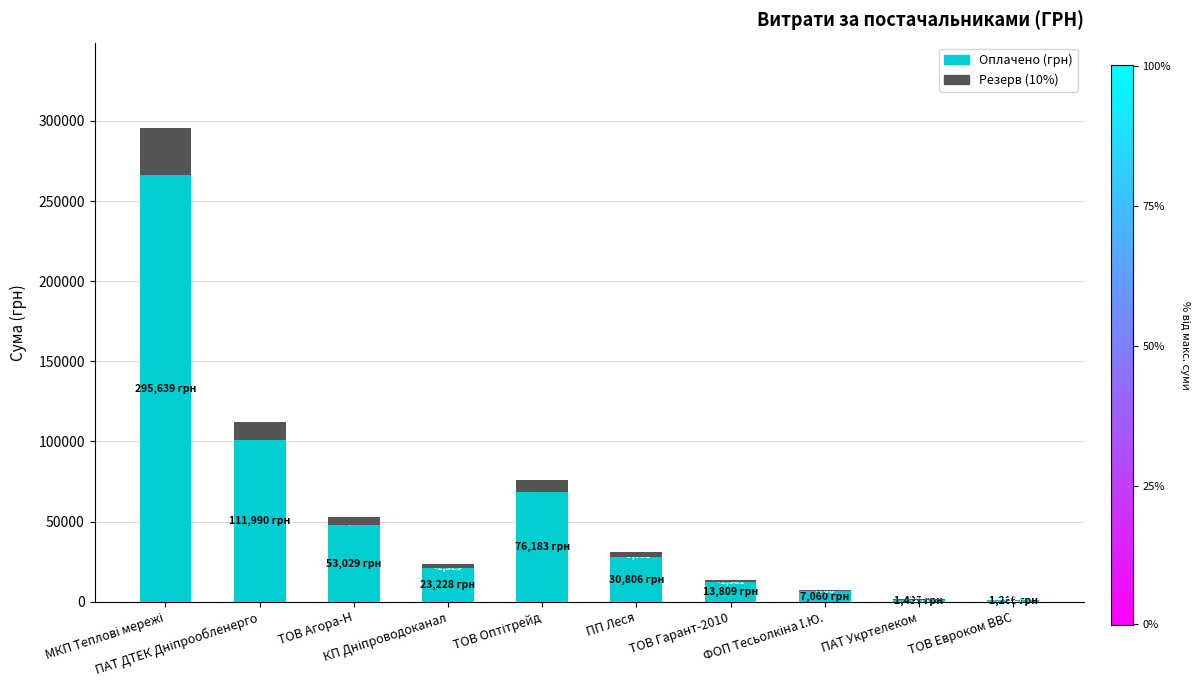

Is the value of Оплачено (грн) at ТОВ Евроком ВВС greater than the value of Резерв (10%) at ТОВ Оптітрейд?

No